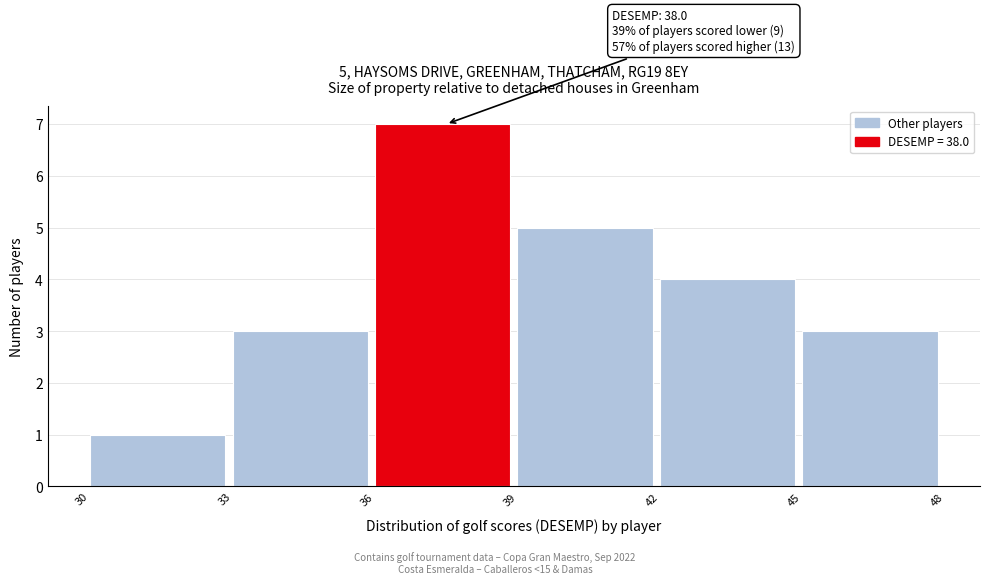

Over which range of the x-axis is the bar tallest?

36 to 39